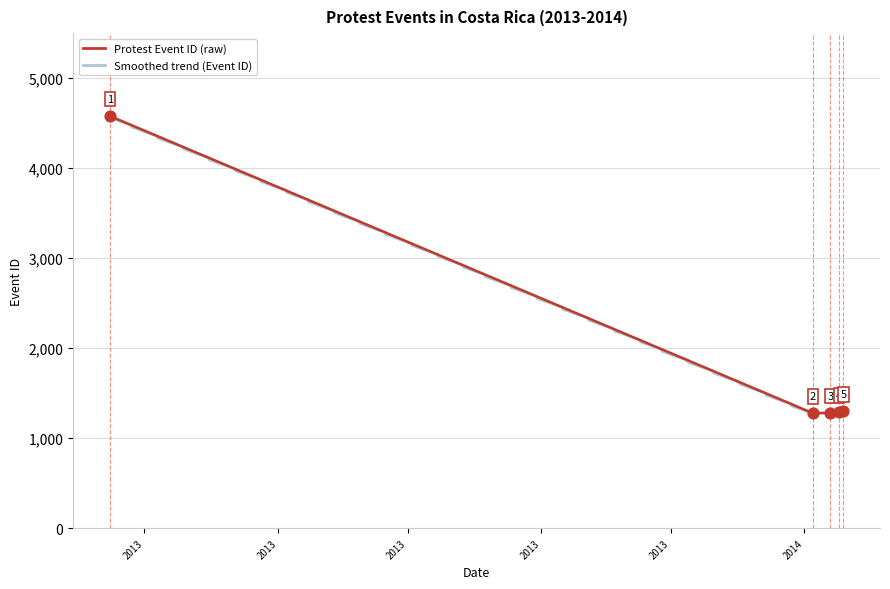

What is the change in value from 2014-01-09 to 2014-01-10?

+11